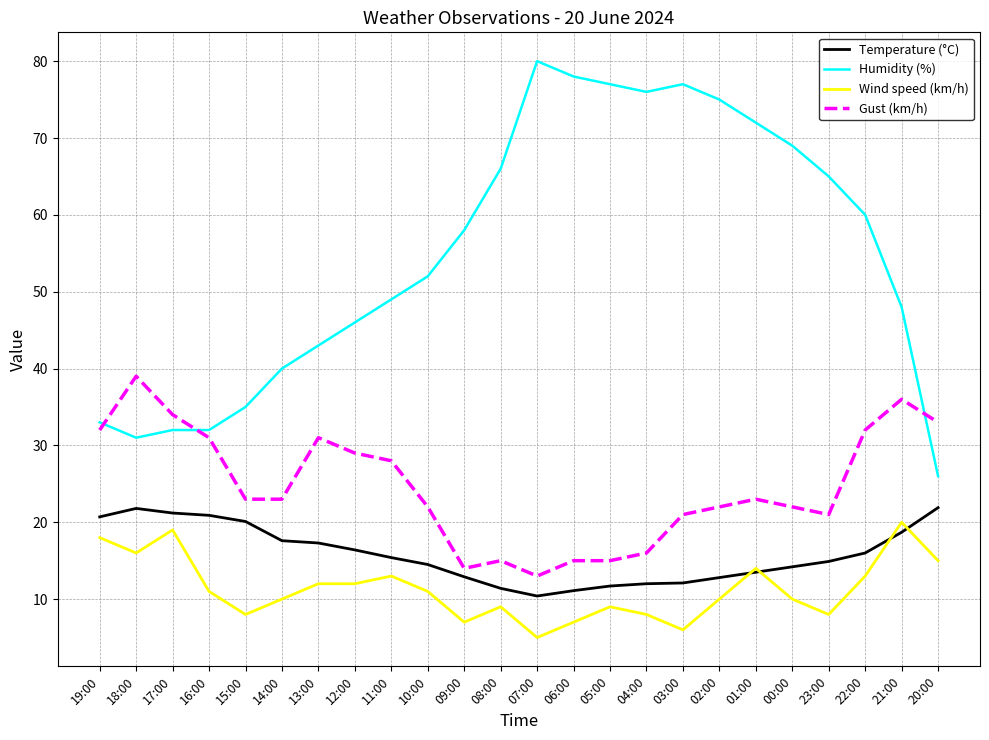

At which label does Temperature (°C) reach its minimum?

07:00